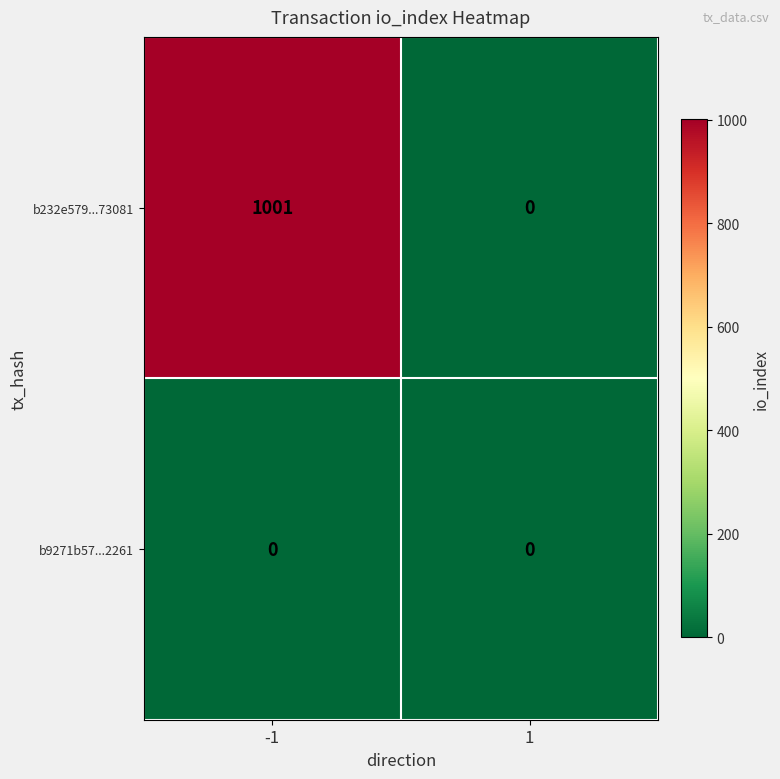

Between -1 and 1, which series saw the biggest shift?

b232e579...73081